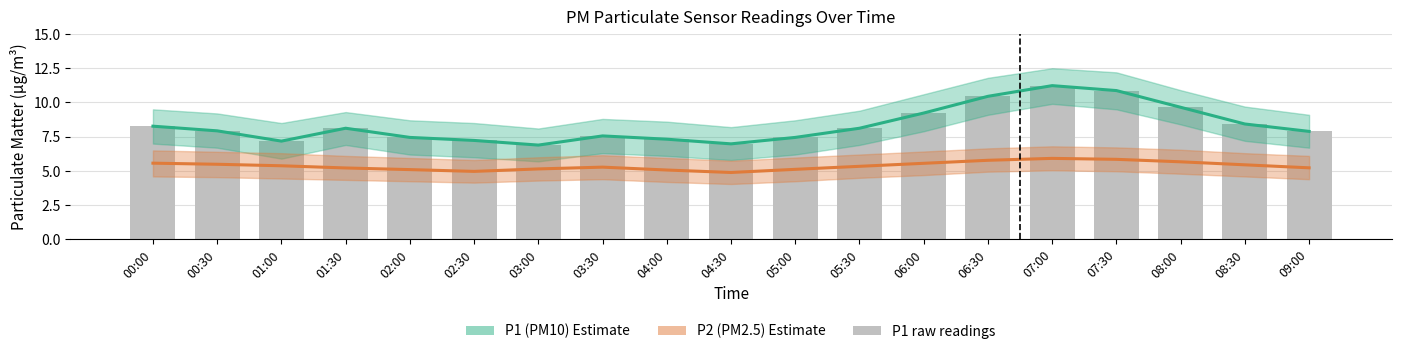

At which label does P1 (PM10) Estimate reach its peak?

07:00